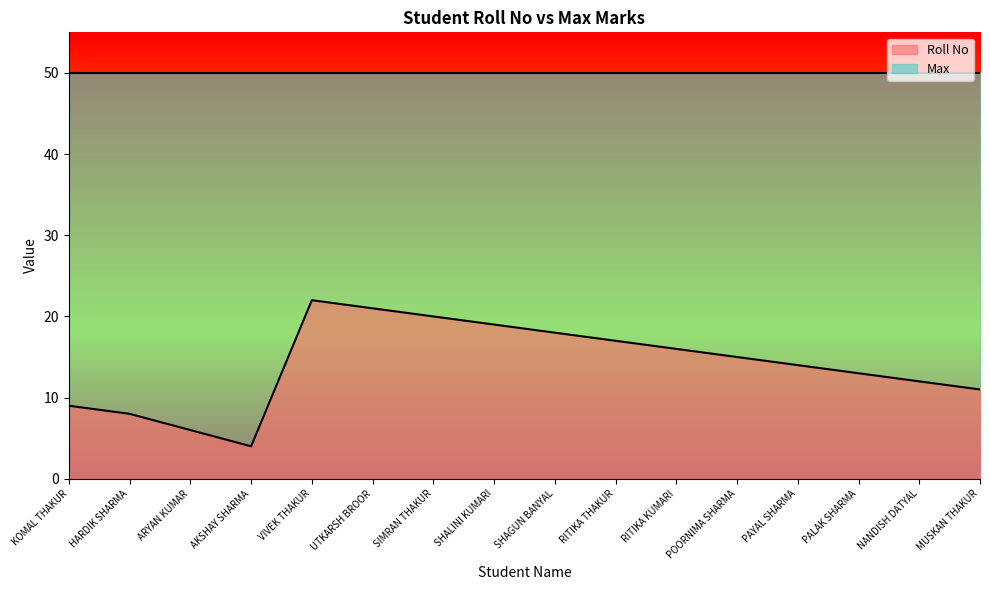

What is the change in value from KOMAL THAKUR to SIMRAN THAKUR?

+11